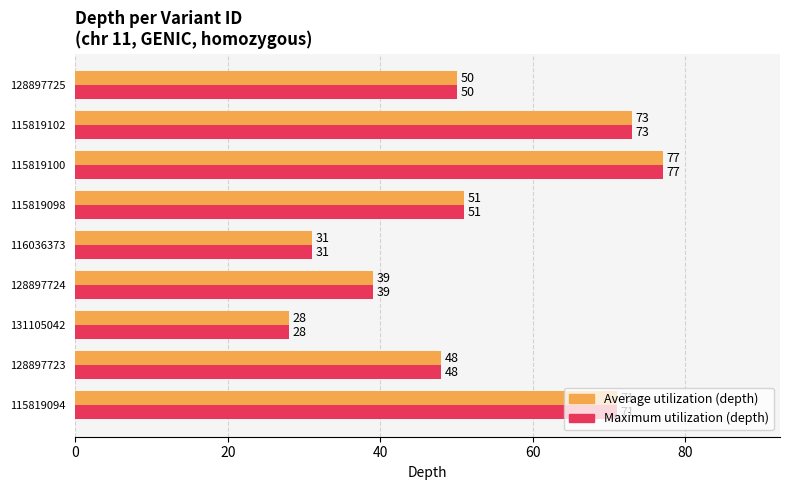

Which label corresponds to the smallest value in the chart?

131105042